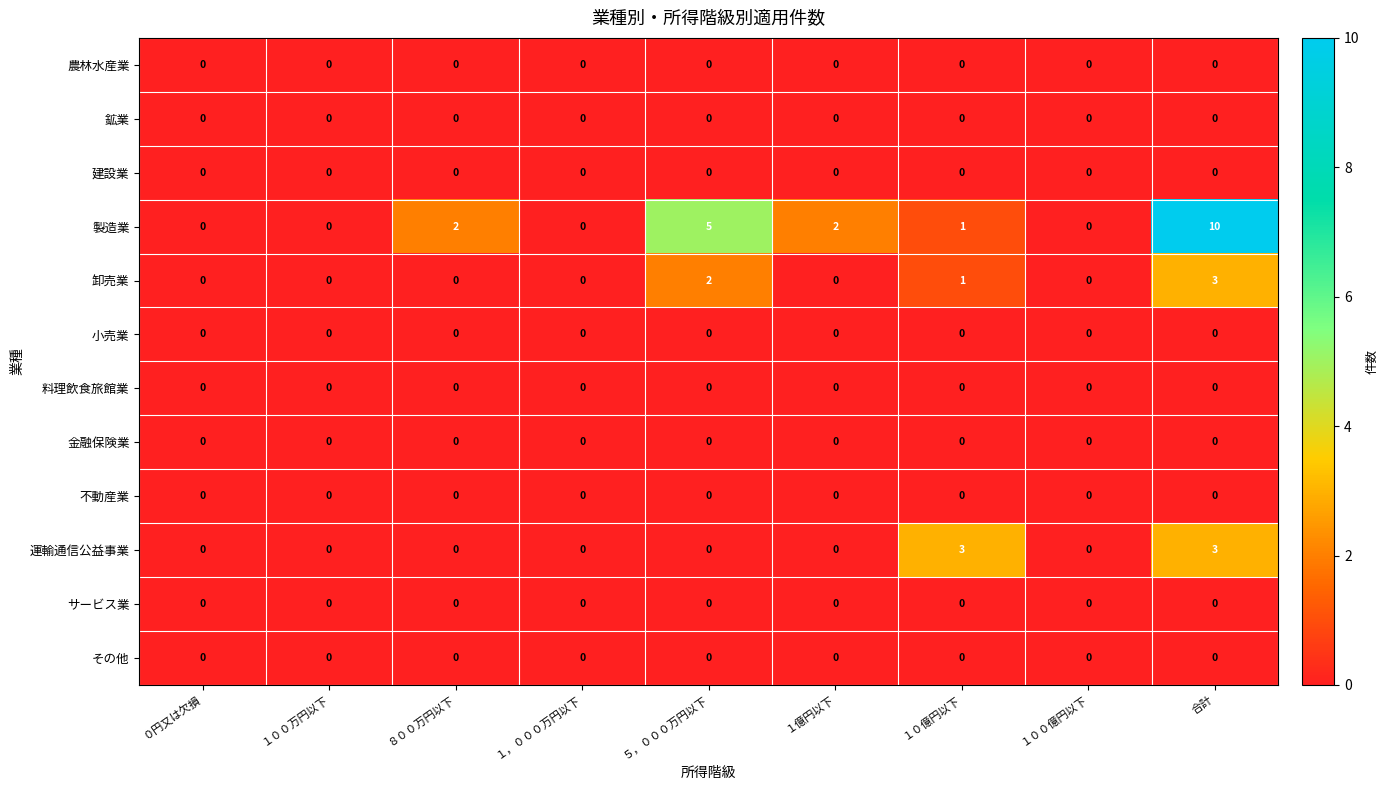

Which series has the largest total across all categories?

製造業